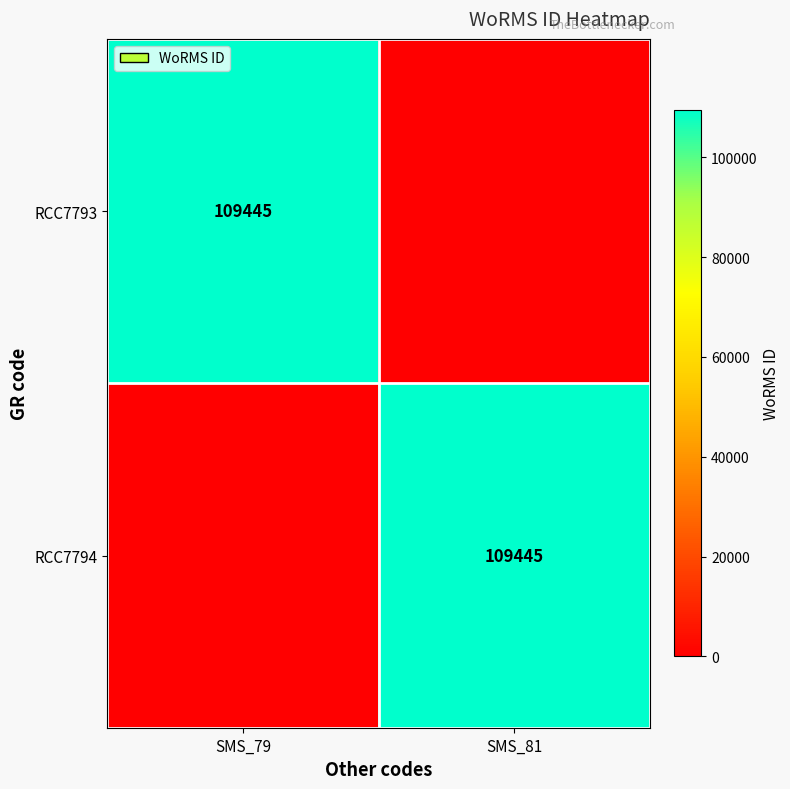

True or false: RCC7793 has a value of 196568 at SMS_79.

False